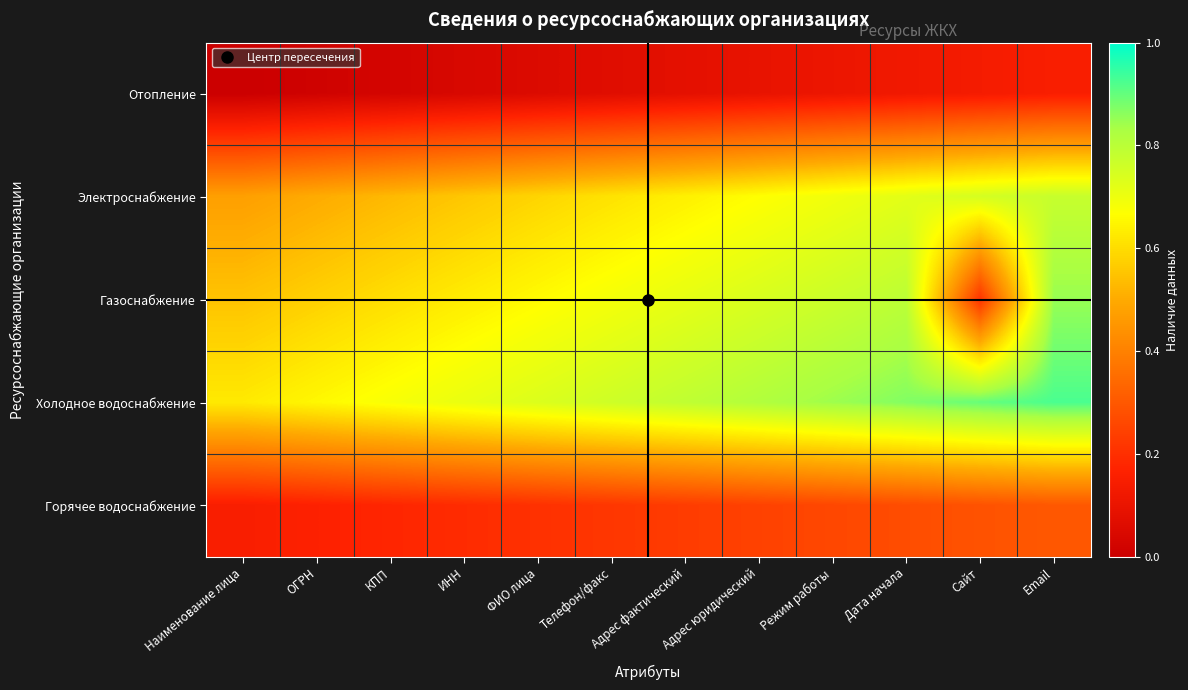

Which label corresponds to the smallest value in the chart?

Наименование лица